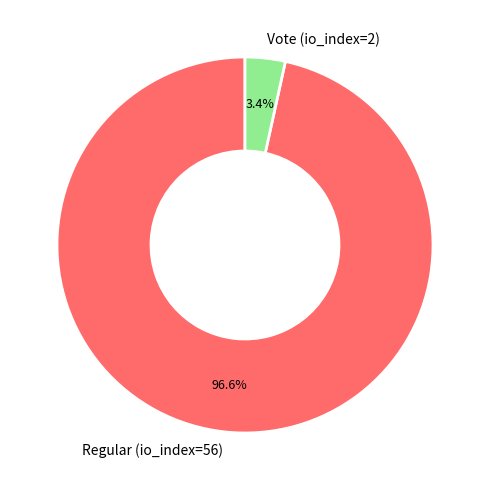

Does Vote (io_index=2) account for over 50% of the chart?

No